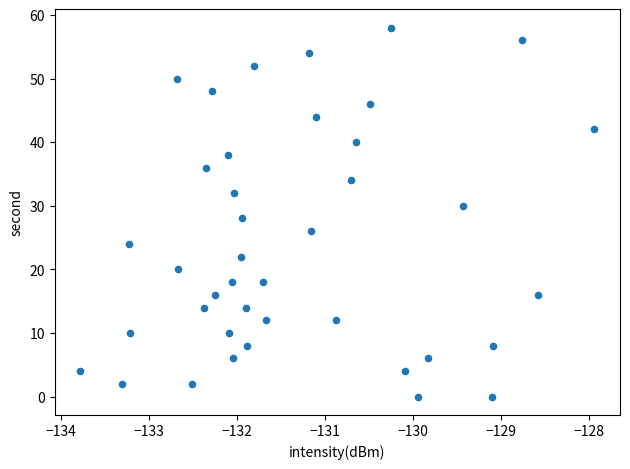

What is the range of Y values (max minus min)?

58